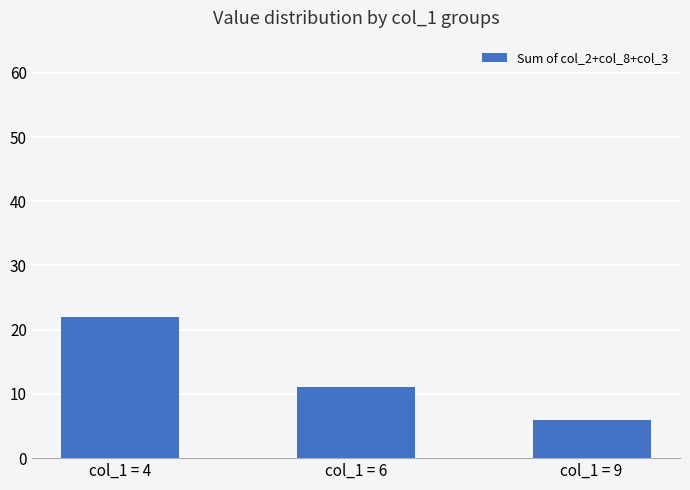

Count the values in the range 6 to 22.

3